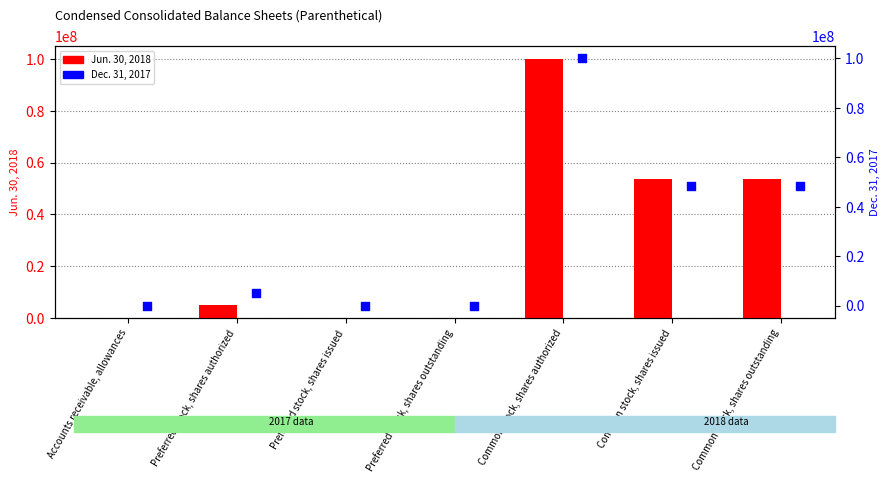

Which series reaches the maximum Y coordinate?

Jun. 30, 2018